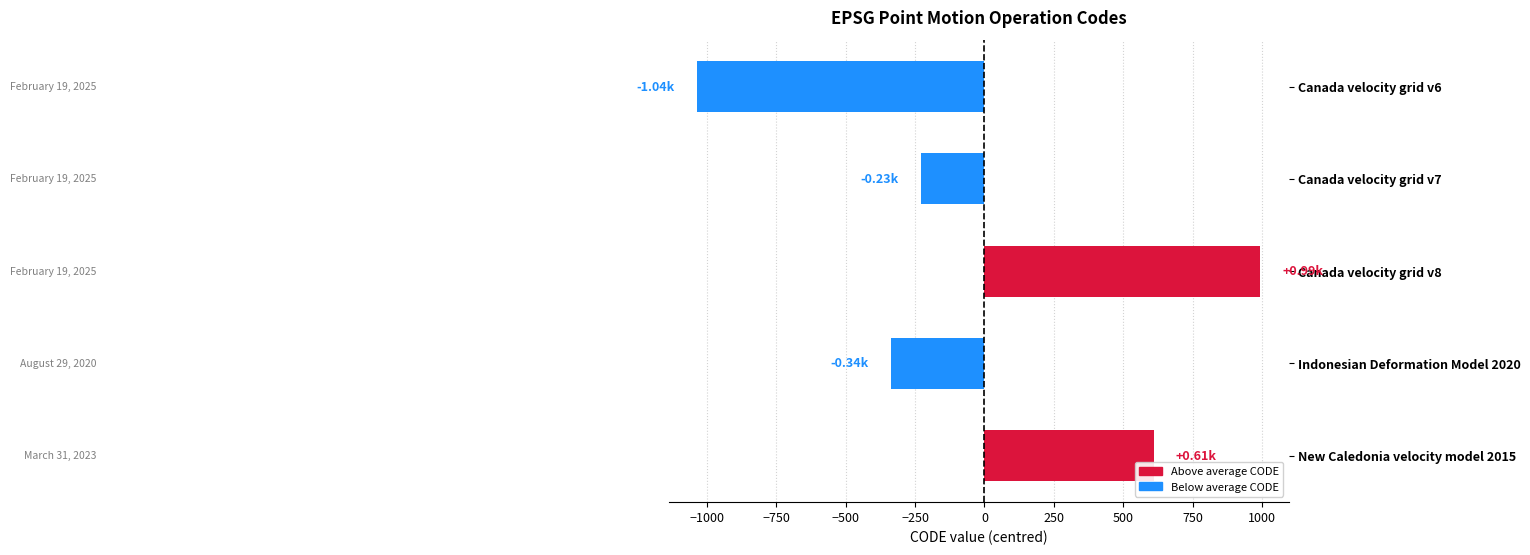

List the labels in order of value, largest first.

Canada velocity grid v8, New Caledonia velocity model 2015, Canada velocity grid v7, Indonesian Deformation Model 2020, Canada velocity grid v6